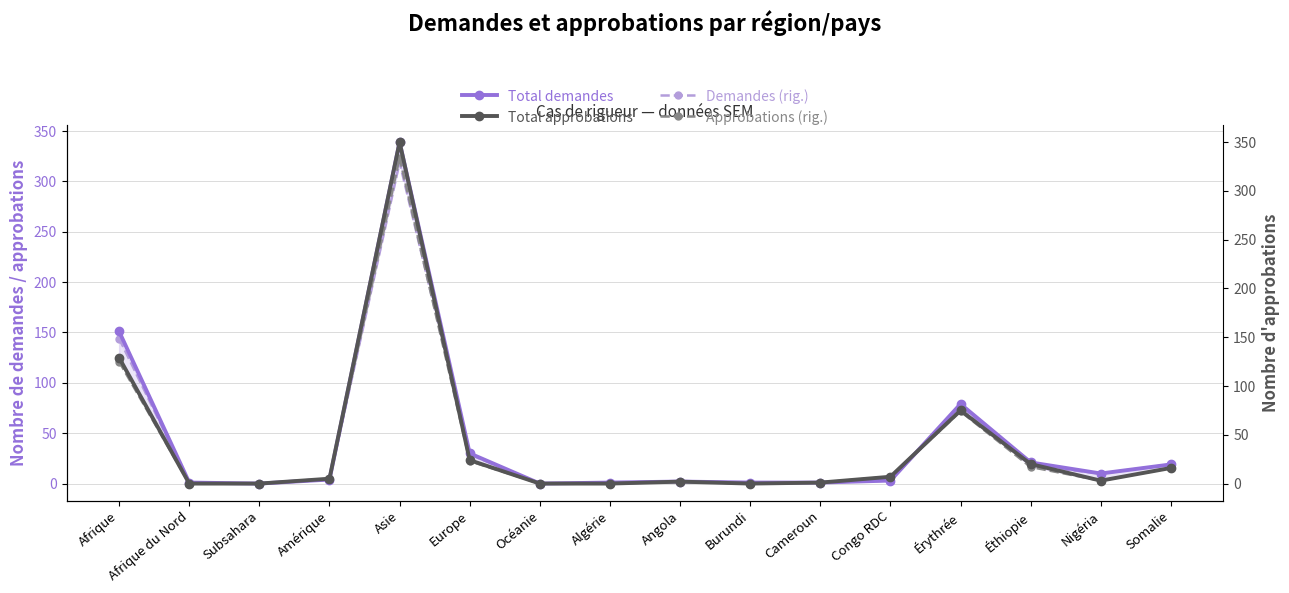

What is the label of the 11th point from the left?

Cameroun